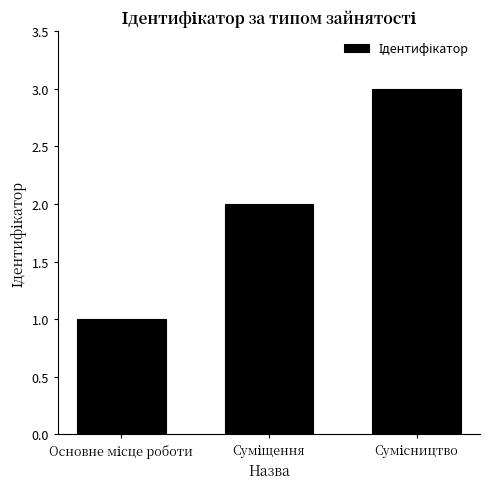

What is the greatest value displayed?

3